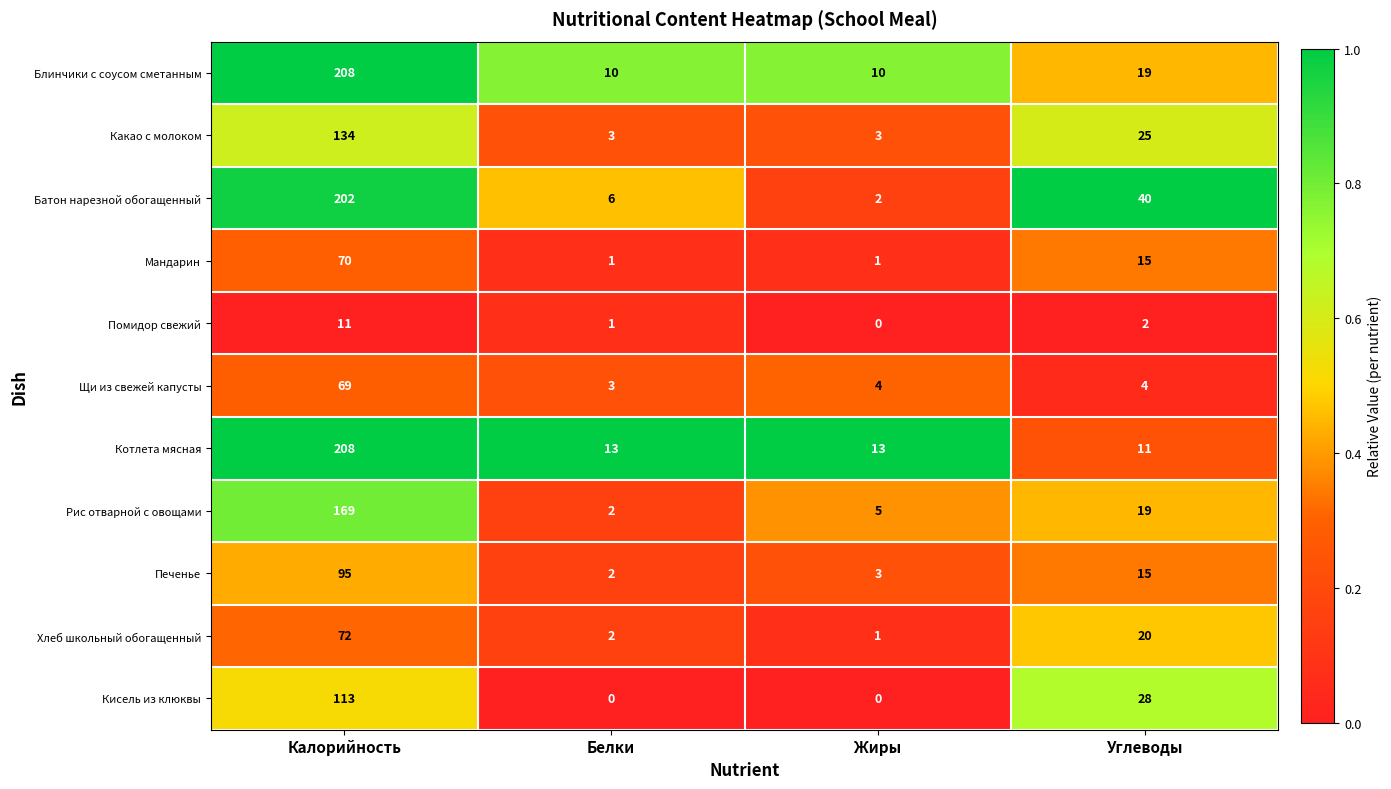

Count the number of data series in this chart.

11